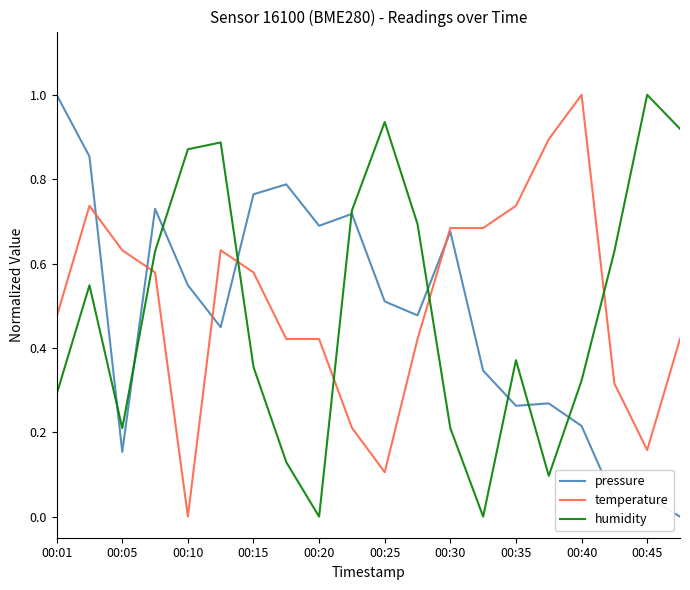

Which series ends up on top after the final intersection of humidity and temperature?

humidity